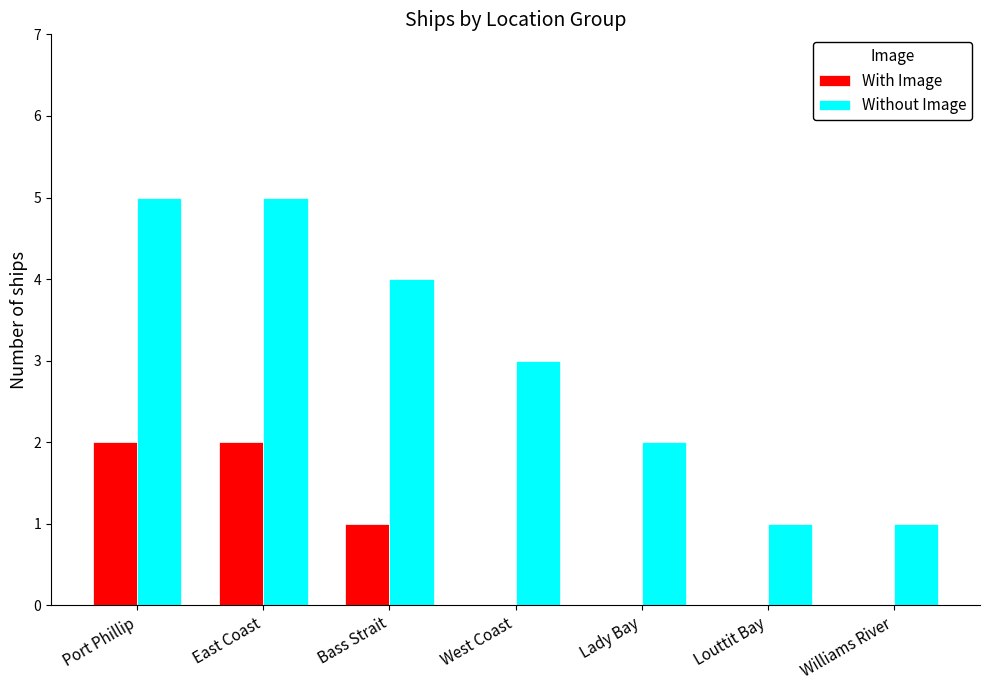

Where does the Without Image series first go above 3?

Port Phillip